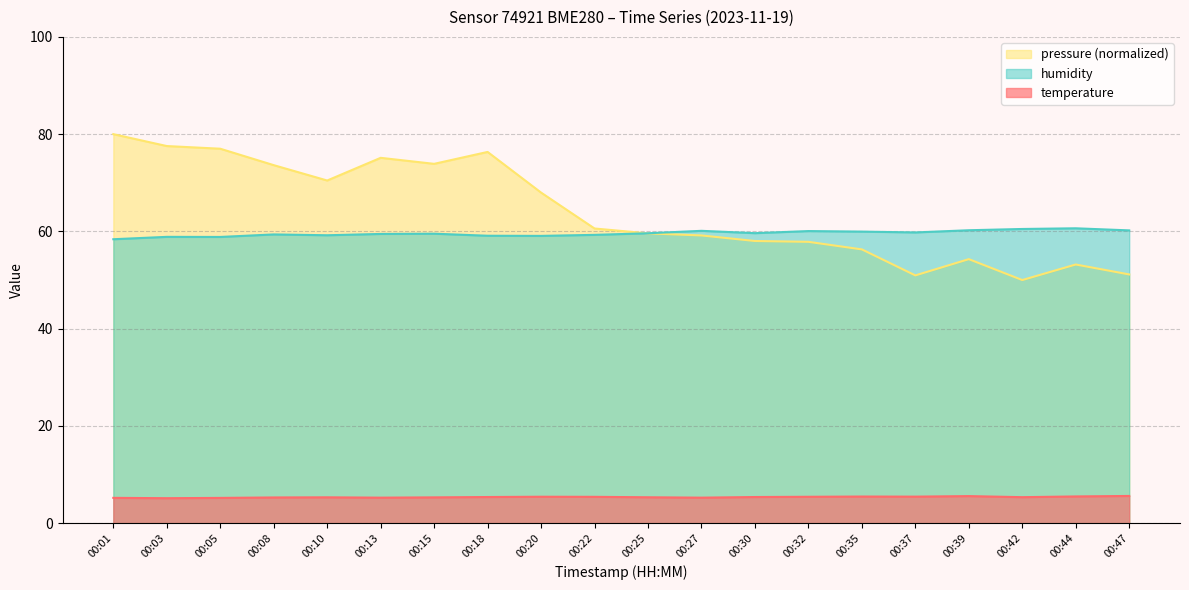

Between 00:08 and 00:47, which series saw the biggest shift?

pressure (normalized)